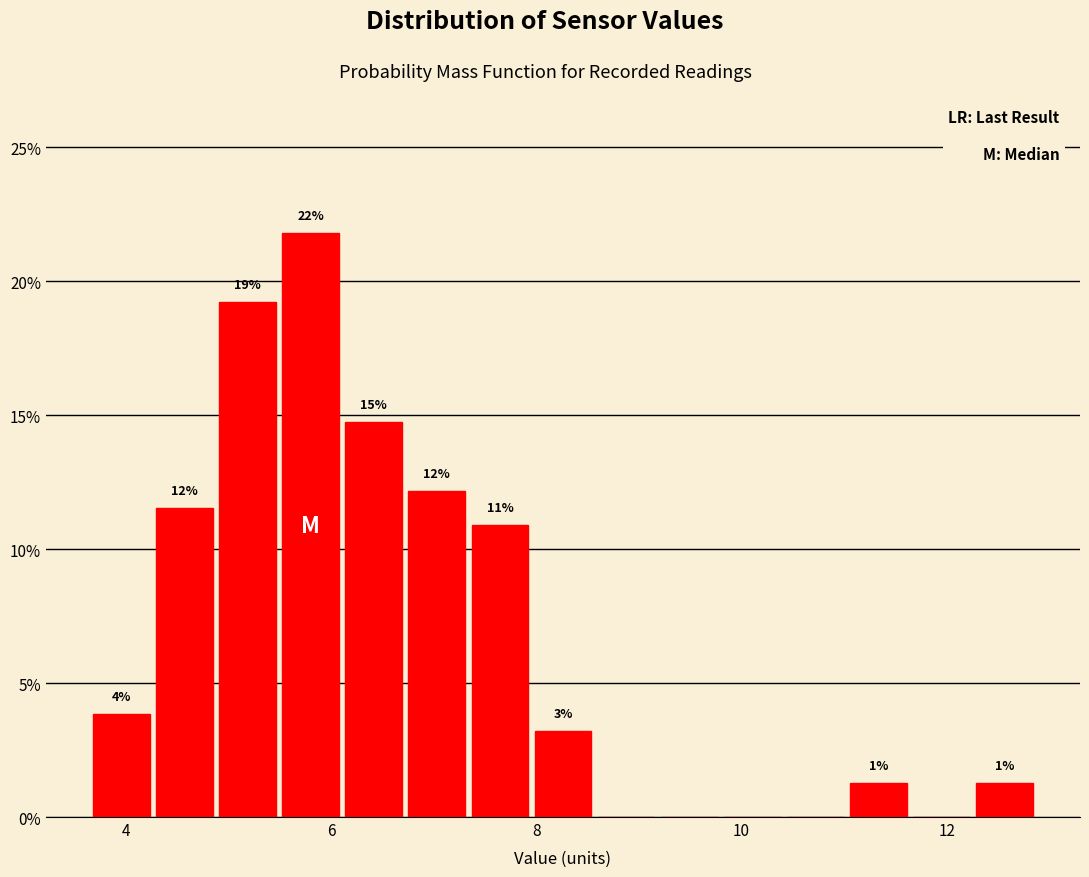

Read against the x-axis, roughly where is the centre of the tallest bar?

5.8